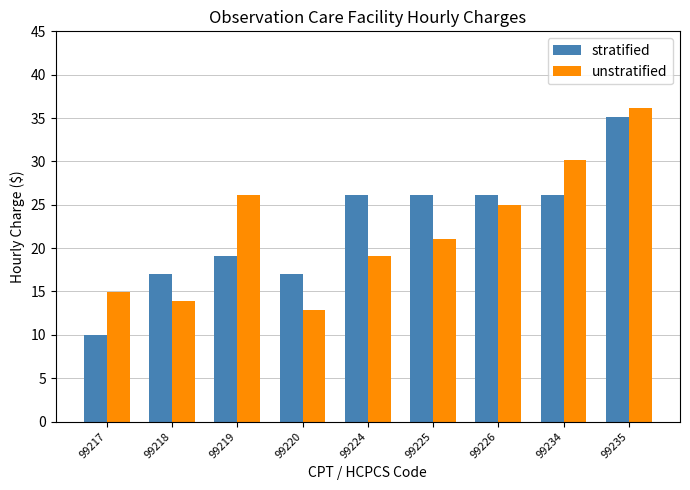

The unstratified series shows 19.0 at 99220. True or false?

False